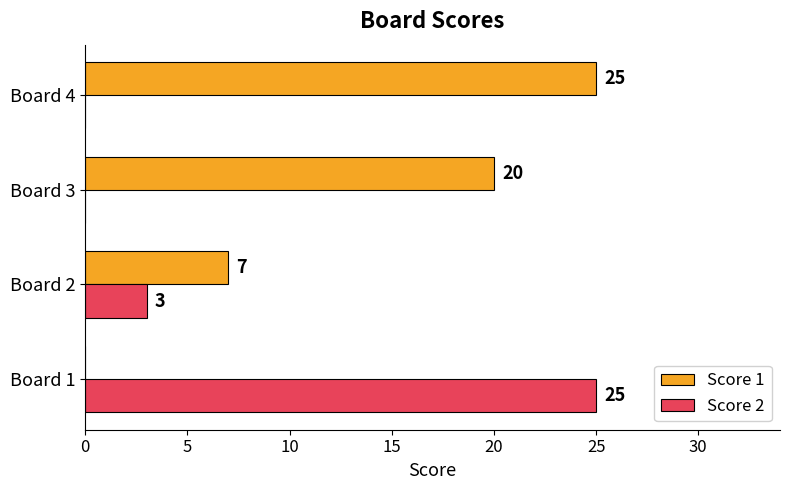

What is the average value of the Score 2 series?

7